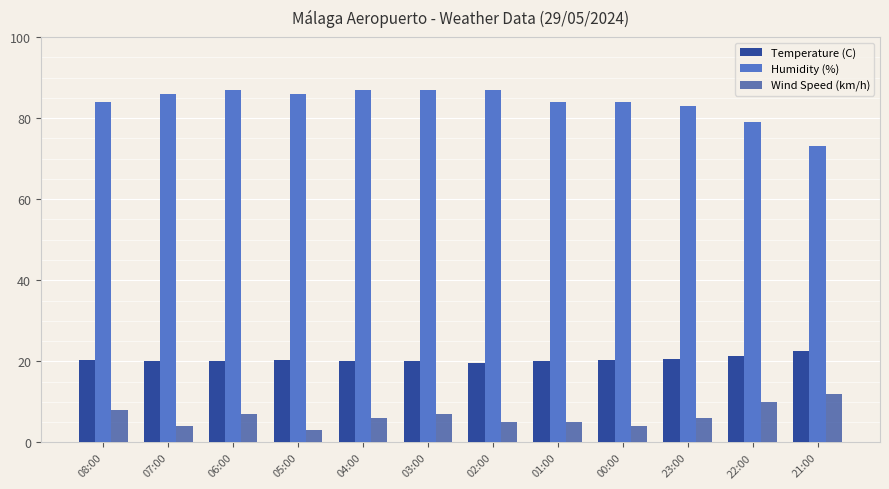

How many series are shown in this chart?

3